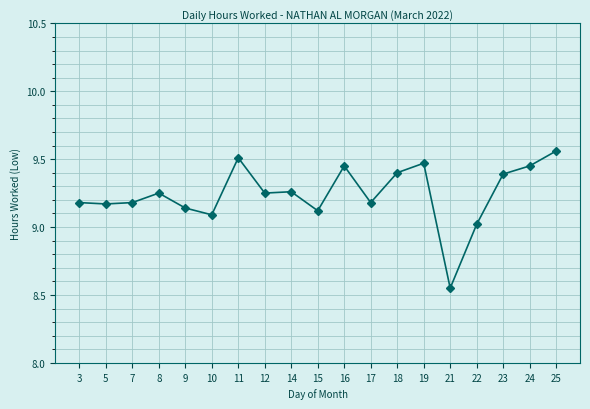

What is the change in value from 7 to 11?

+0.3